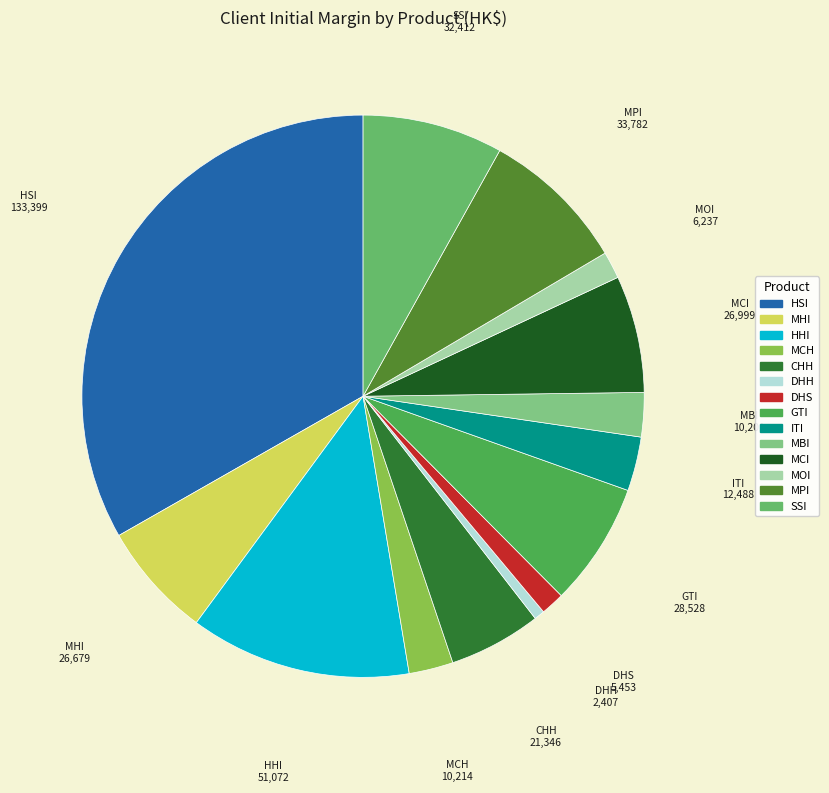

Is the sum of SSI and MBI greater than half?

No